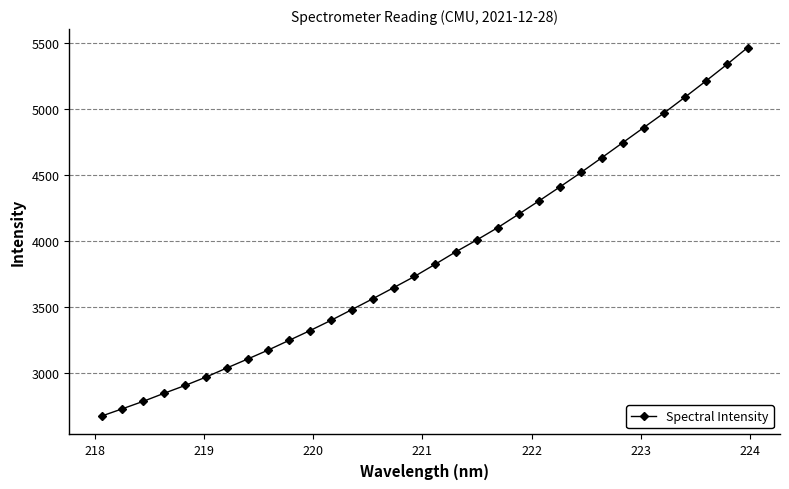

What is the difference between the second highest and minimum values?

2666.9